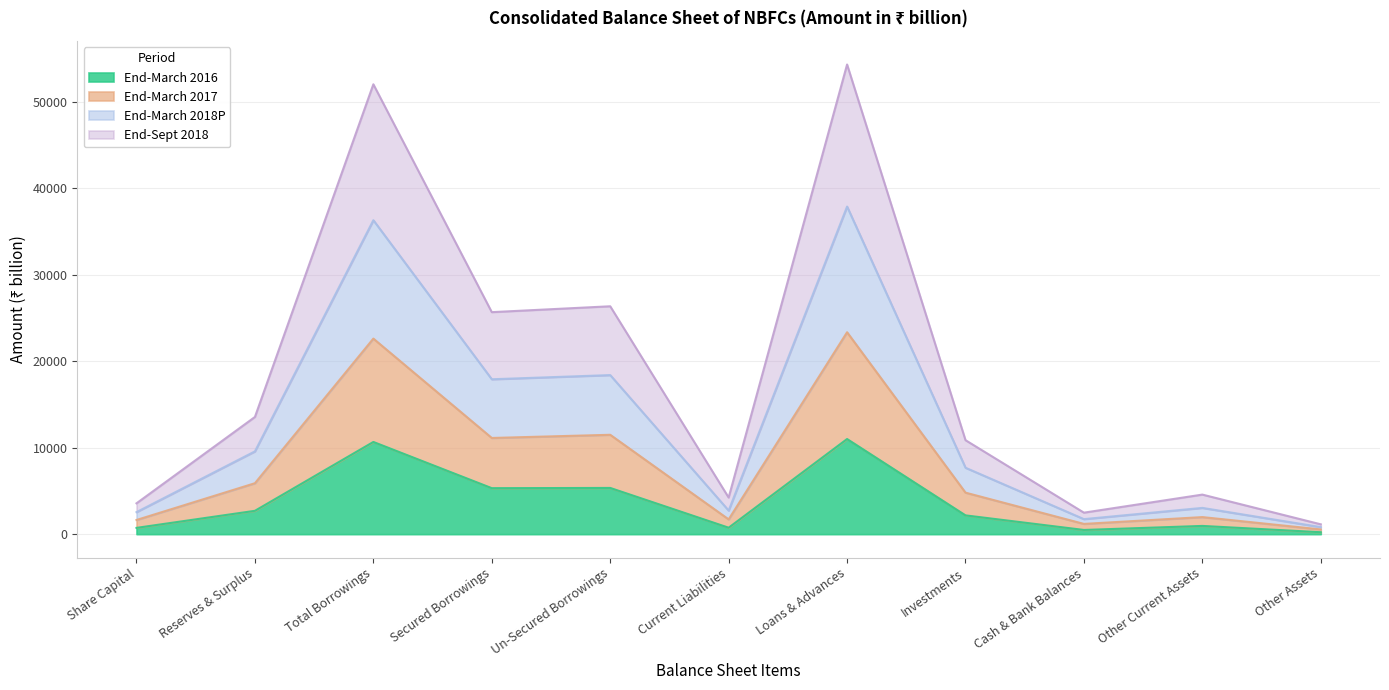

What is the difference between the maximum and minimum values in the End-March 2017 series?

22803